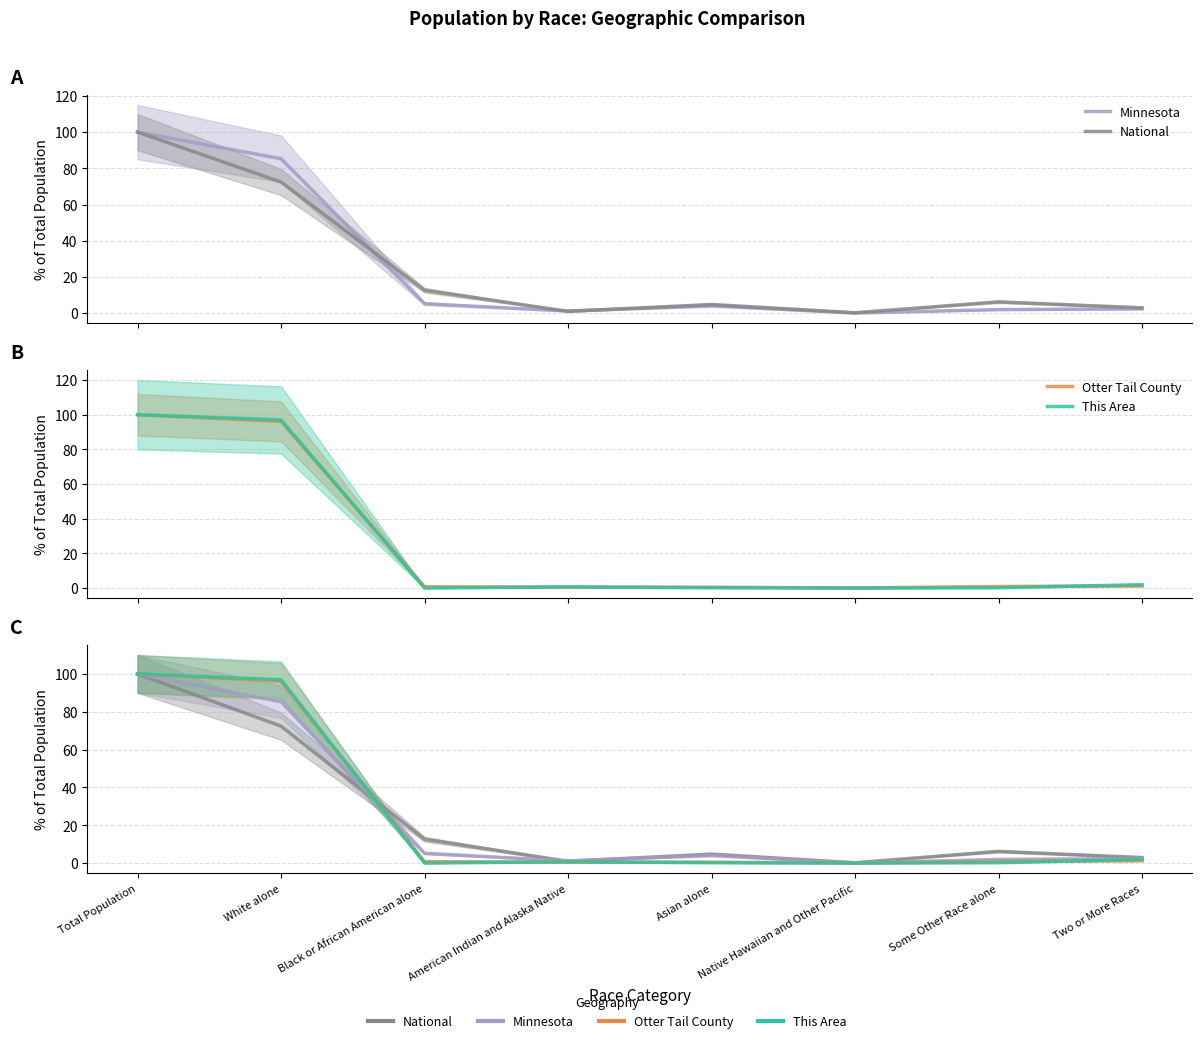

In National, how many points are lower than both neighbors (excluding endpoints)?

2